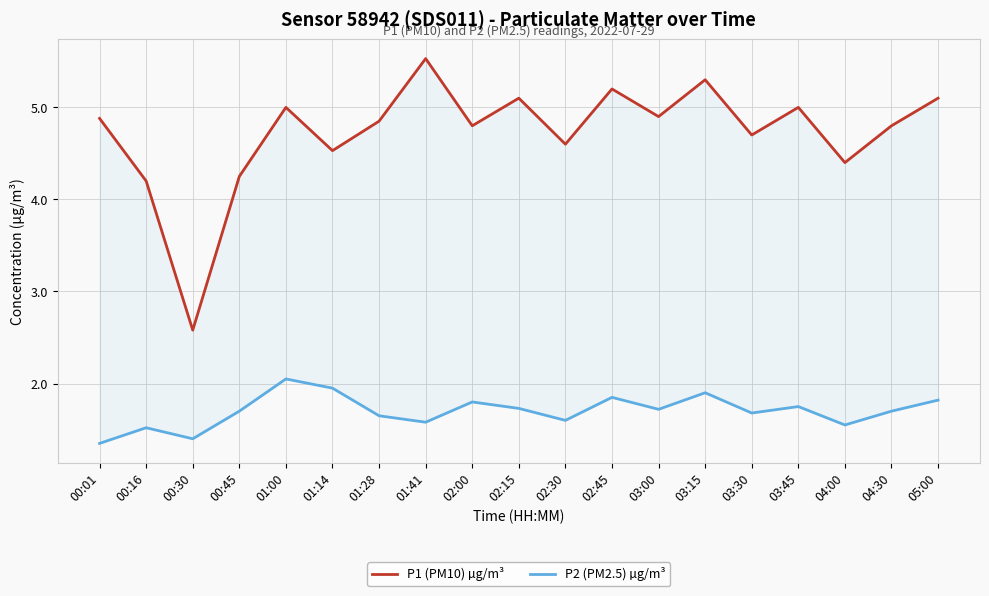

Does the chart display data point markers on the line(s)?

No